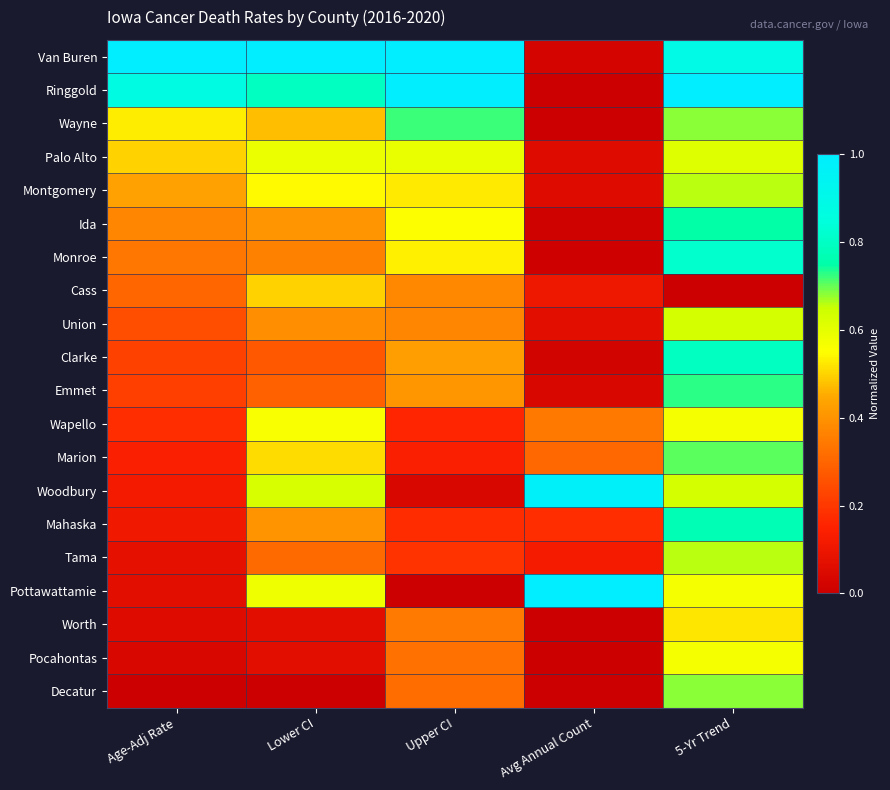

Which series has the largest total across all categories?

Van Buren